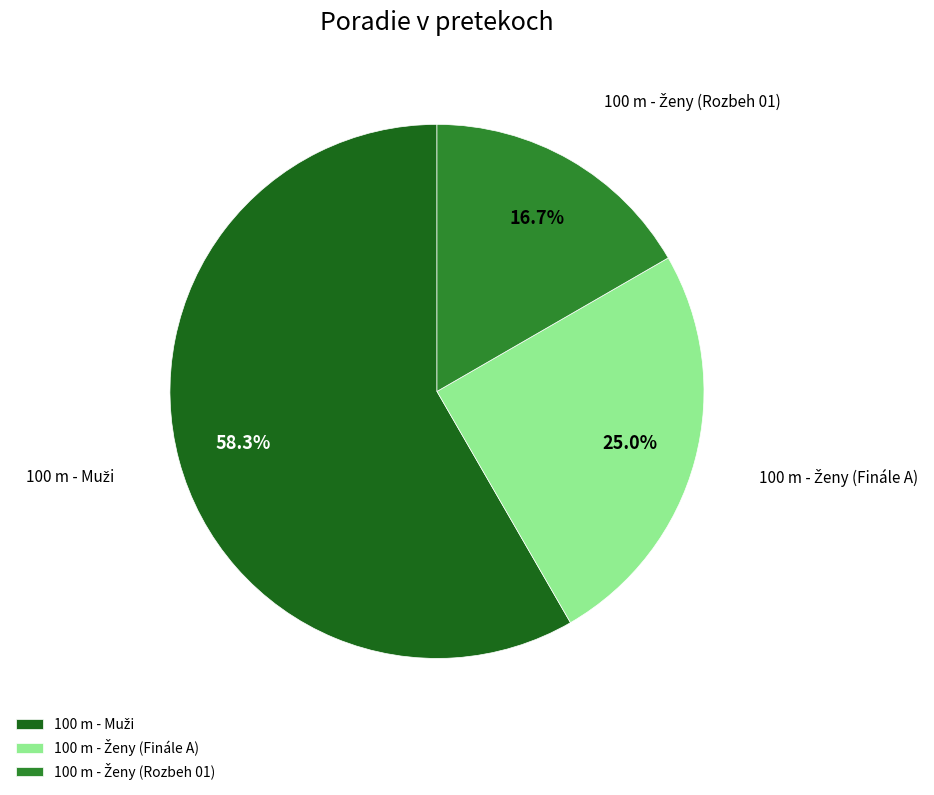

Is there any slice that represents more than half of the pie?

Yes